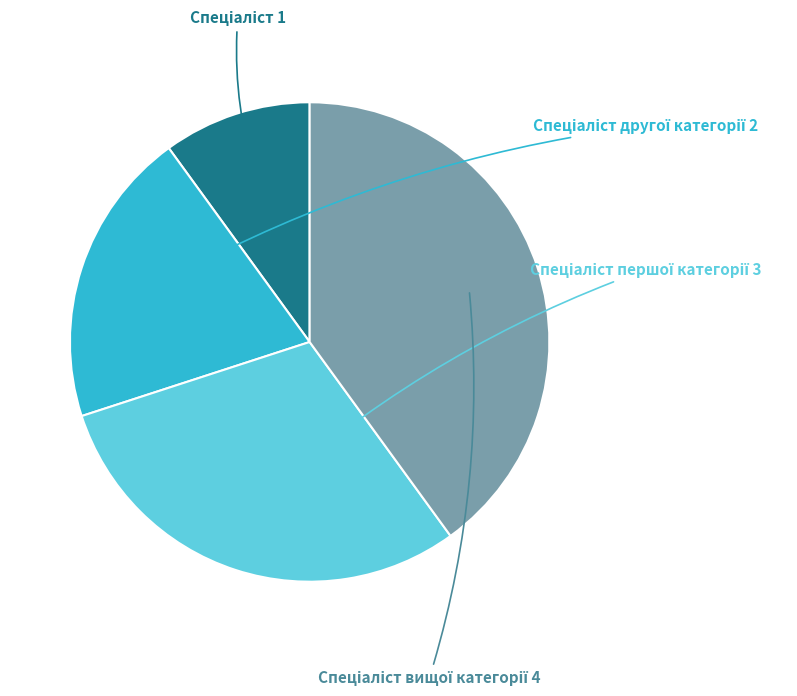

Is there a majority slice in this chart?

No